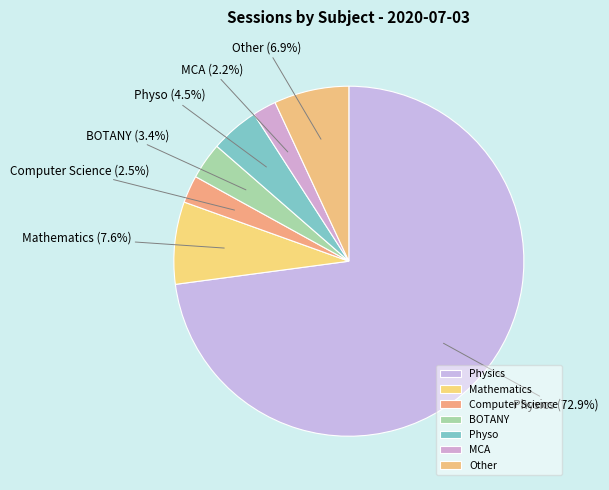

Combined, what portion of the pie is BOTANY and Mathematics?

11.0%